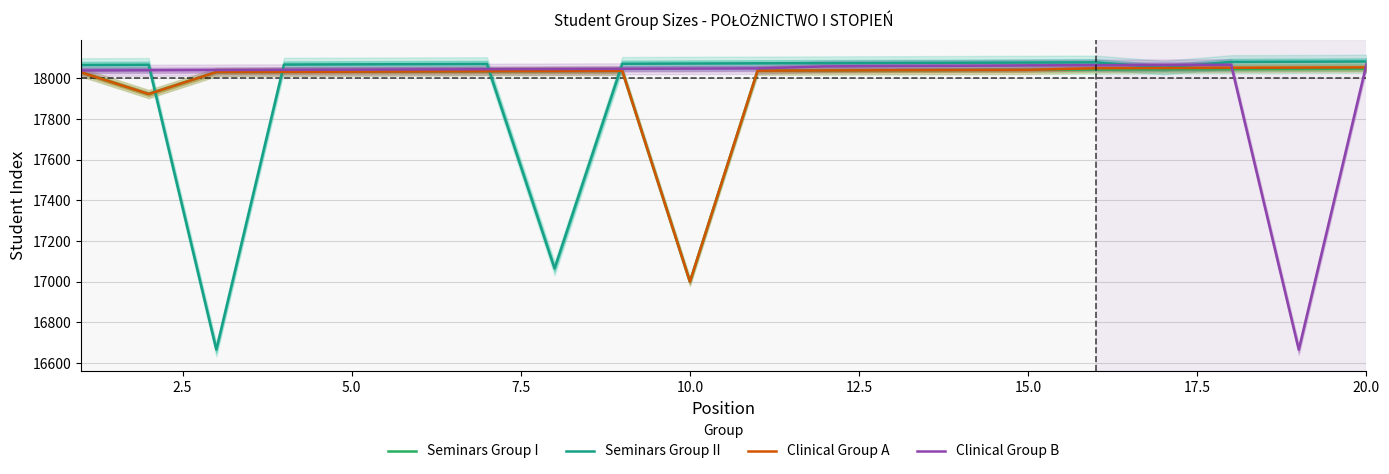

What is the highest value of the Seminars Group I series?

18047